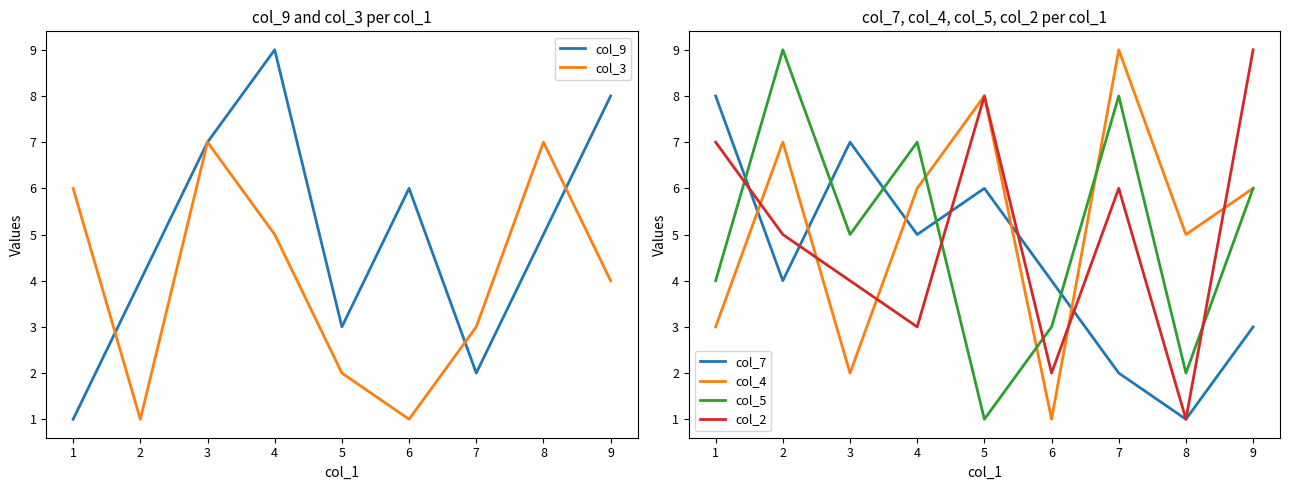

Rank the series by their maximum value, from highest to lowest.

col_9, col_4, col_5, col_2, col_7, col_3